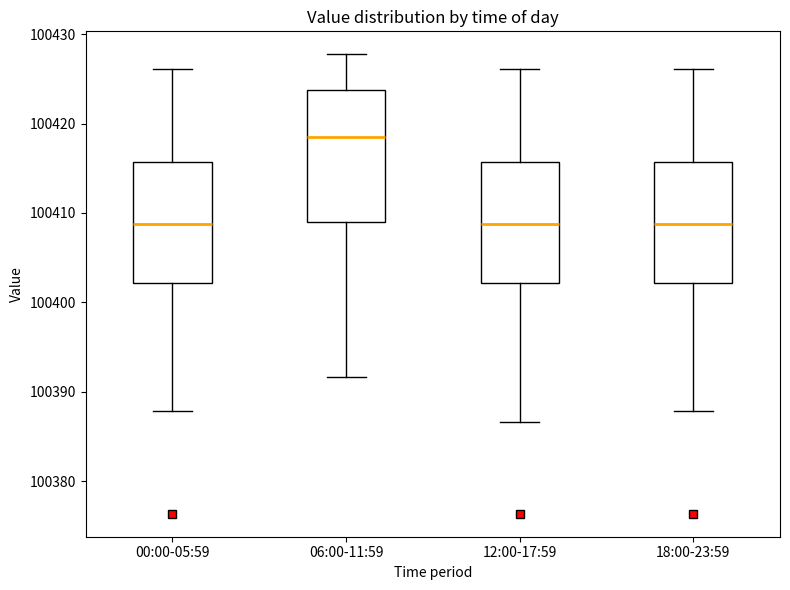

Where is the upper edge of the box for 12:00-17:59 on the y-axis? The values are not printed on the chart, so give them approximately, as read against the axis.

100416